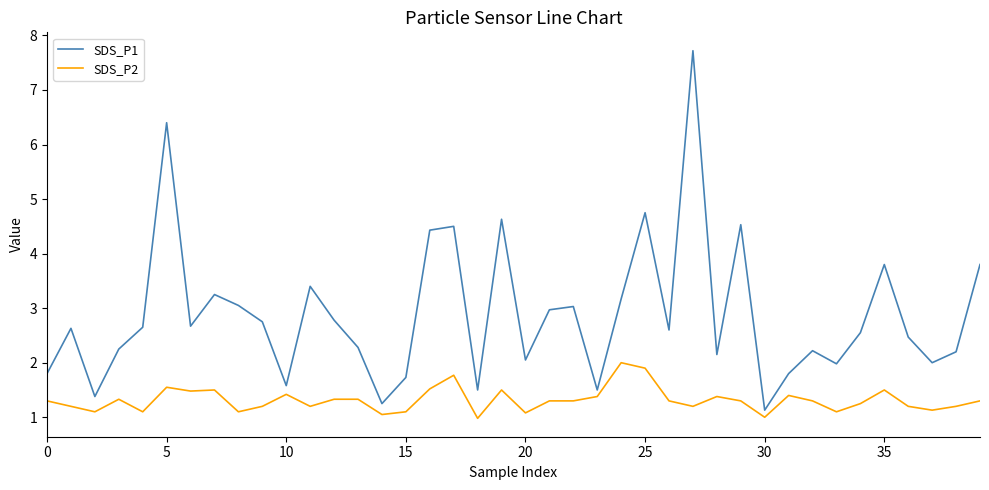

List the series in order of their peak value, highest first.

SDS_P1, SDS_P2